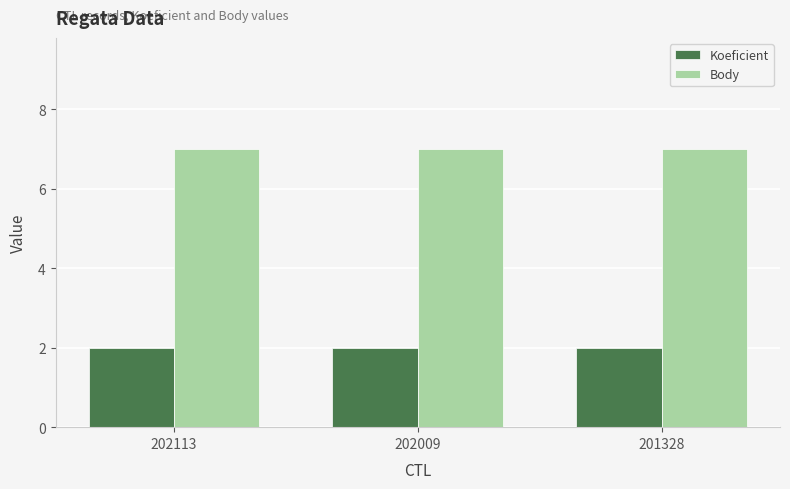

How many distinct data groups are displayed?

2